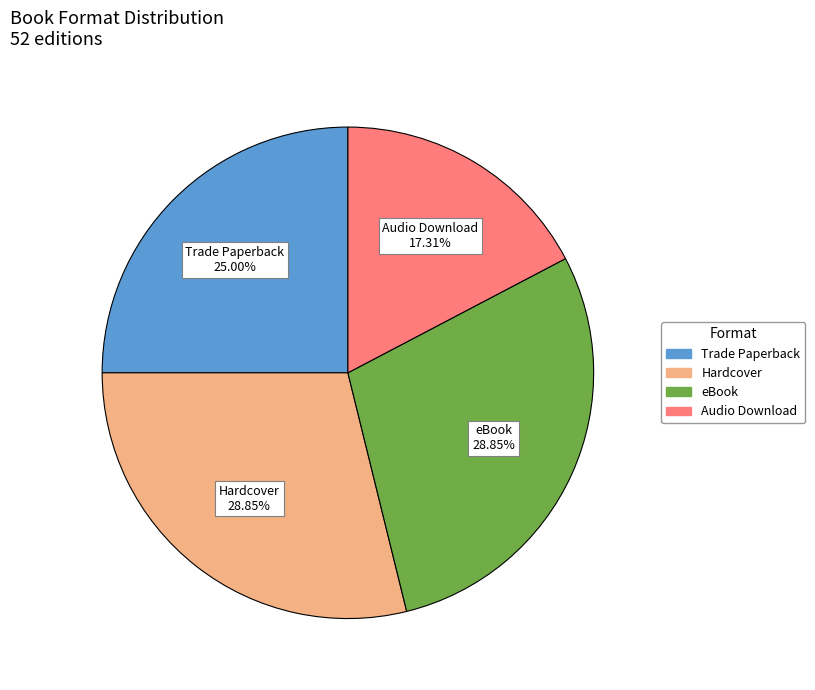

Is there any slice that represents more than half of the pie?

No